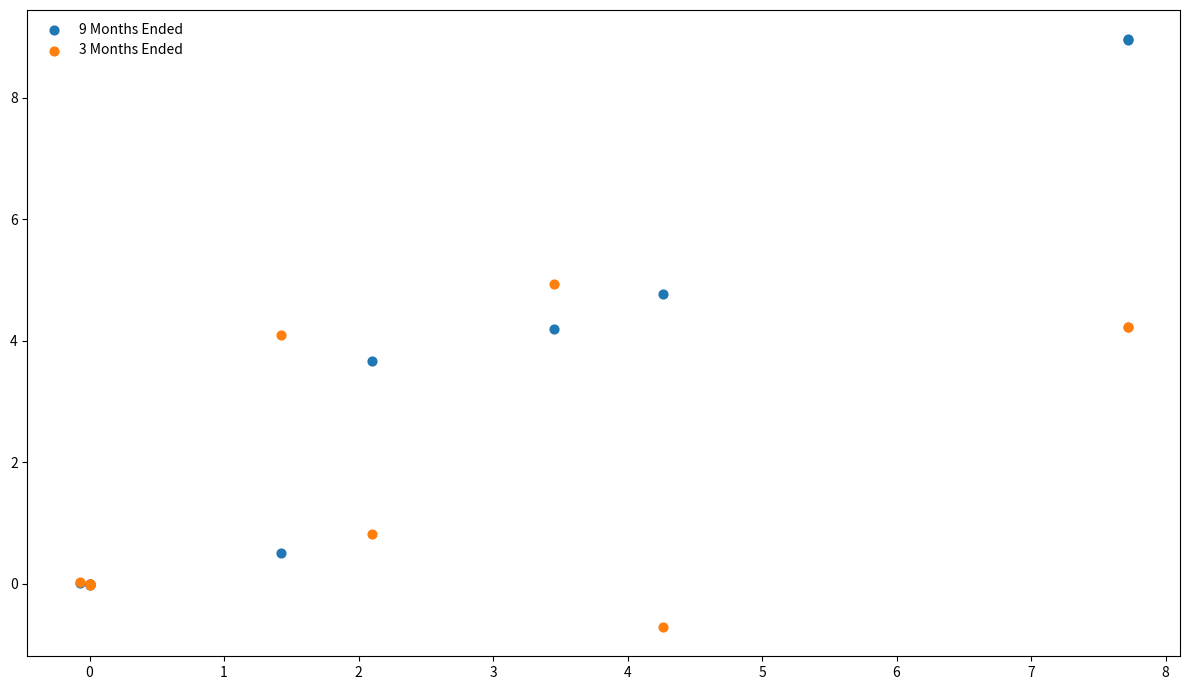

In the 3 Months Ended series, what Y value is closest to 2?

0.8